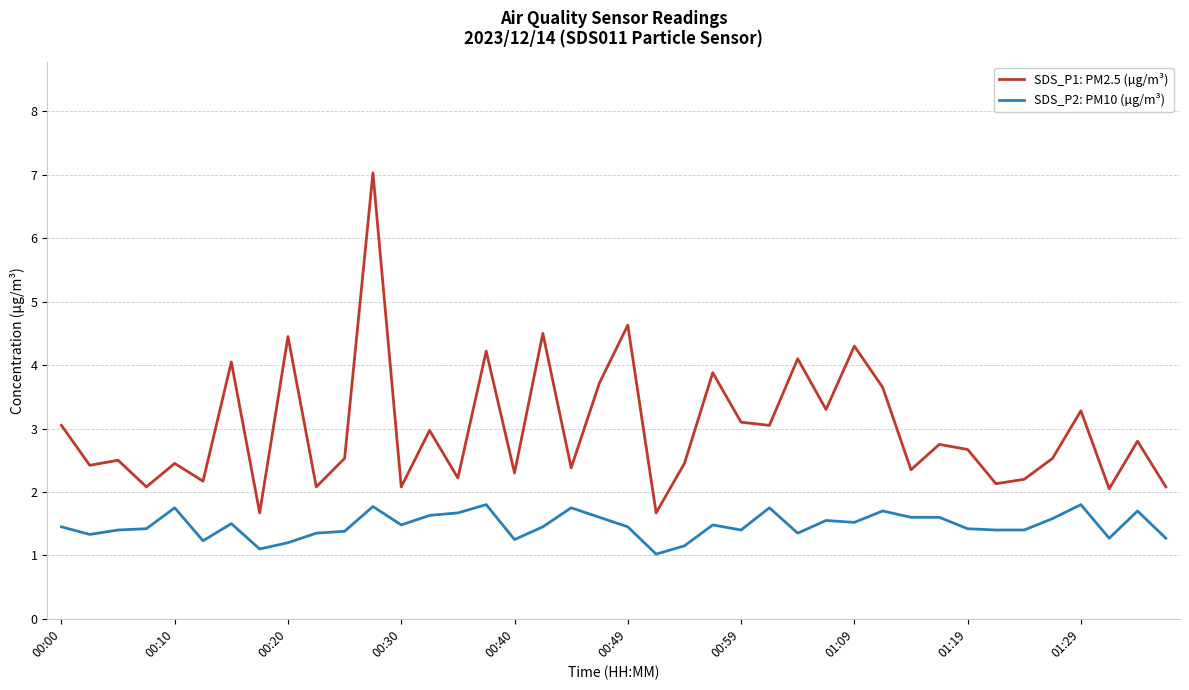

What is the difference between the maximum and minimum values in the SDS_P2: PM10 (µg/m³) series?

0.8